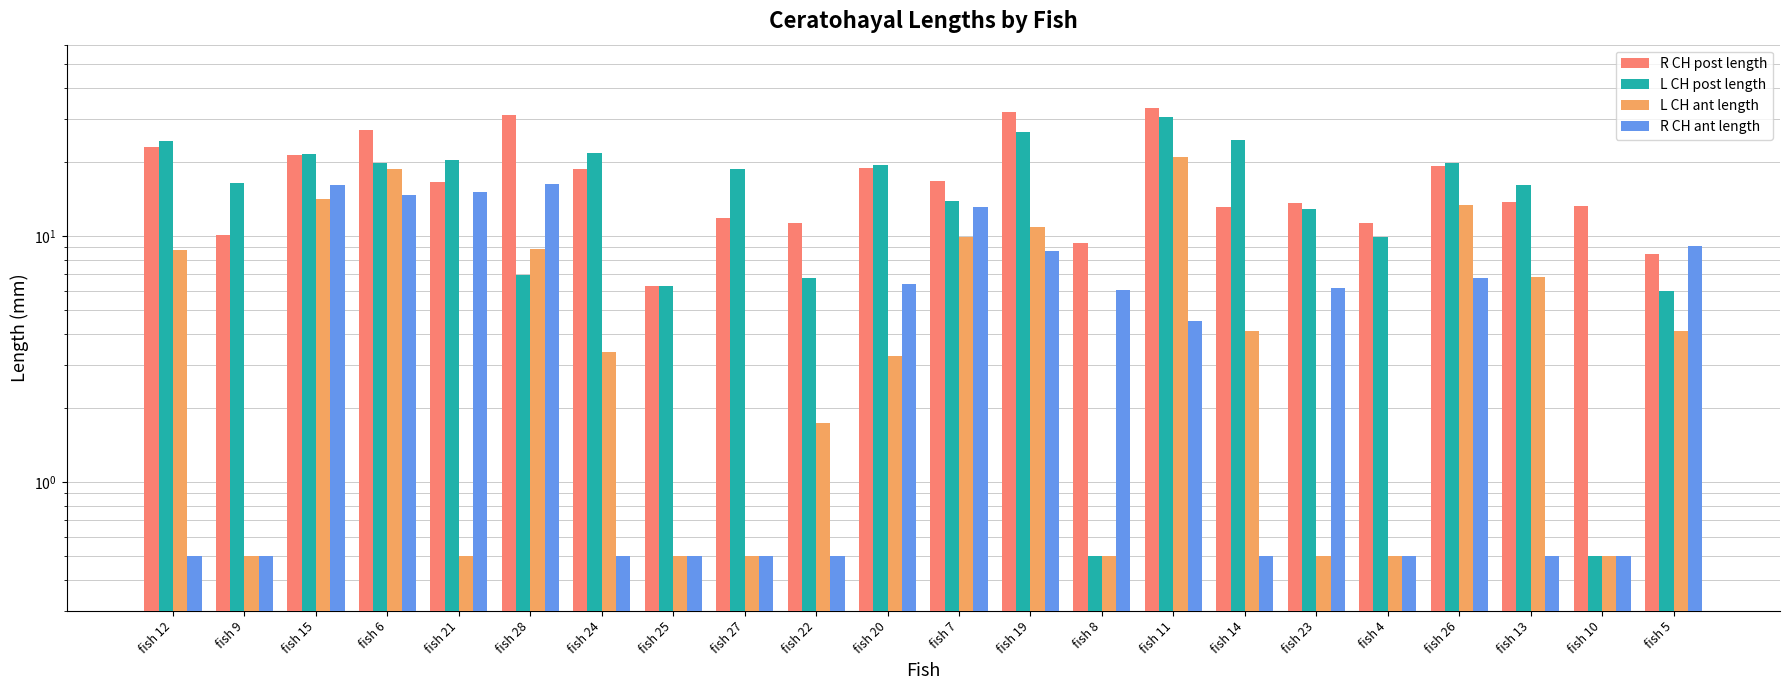

Rank the series at fish 24 from highest to lowest value.

L CH post length, R CH post length, L CH ant length, R CH ant length